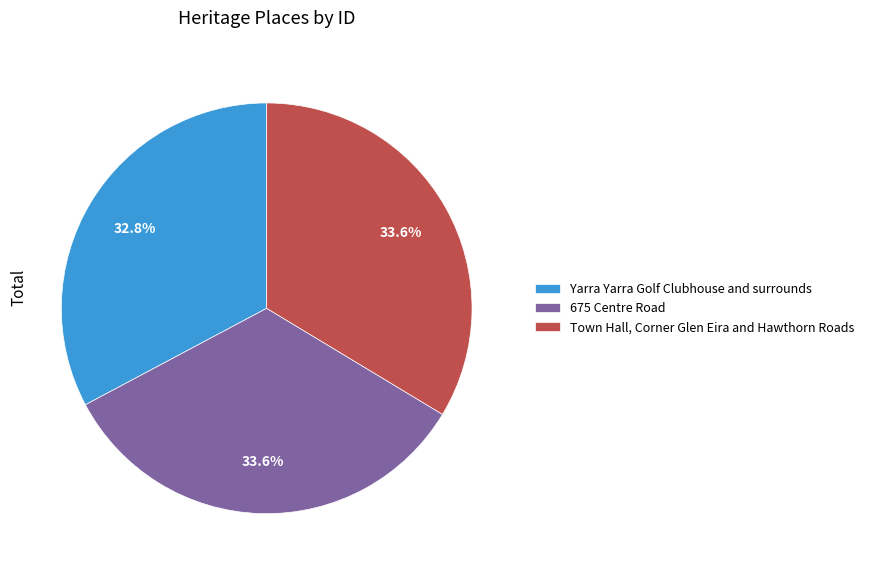

Which slice is the smallest?

Yarra Yarra Golf Clubhouse and surrounds